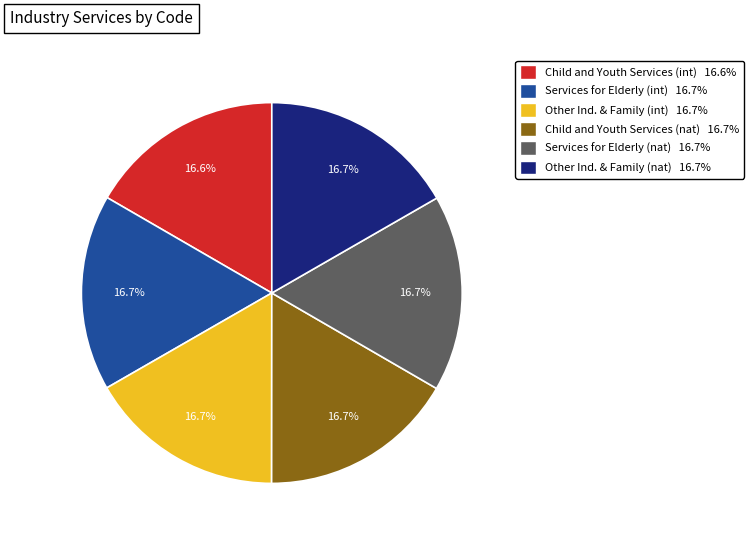

Is Child and Youth Services (nat) 16.7% the majority of the pie?

No